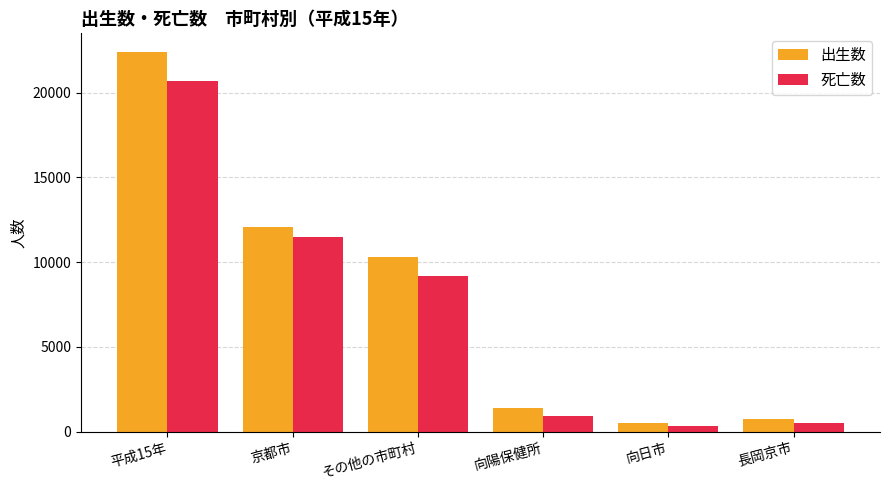

Rank the series by their maximum value, from highest to lowest.

出生数, 死亡数